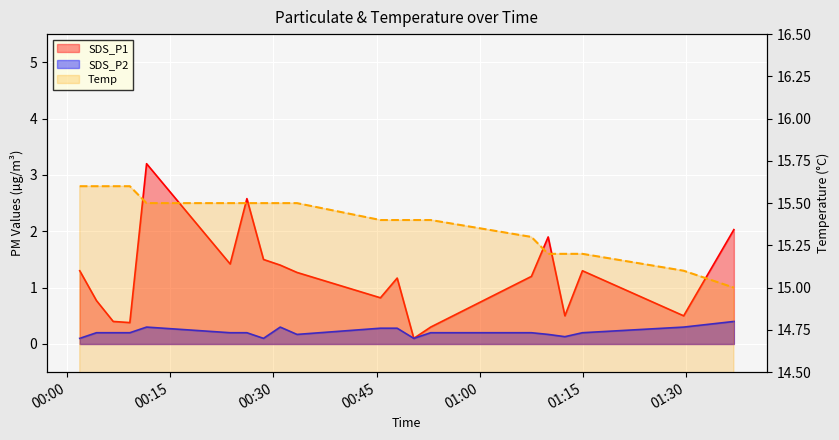

What is the sum of the SDS_P2 values at 9 and 00:45?

0.4